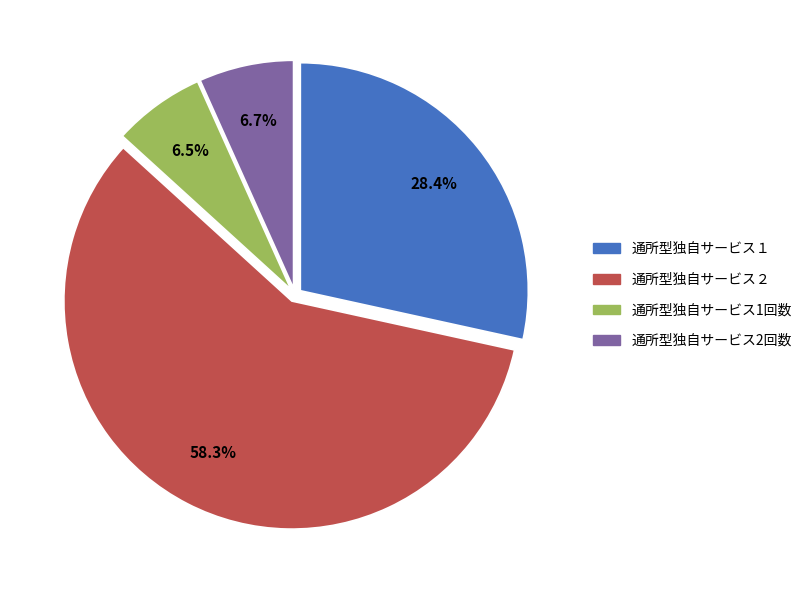

To the nearest percent, what is the difference between the 通所型独自サービス1回数 and 通所型独自サービス２ slice percentages?

52%